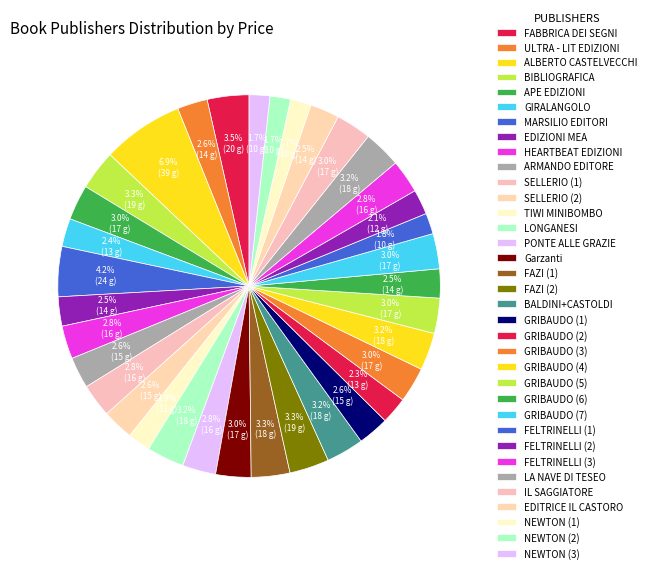

Count the number of slices in the pie.

35